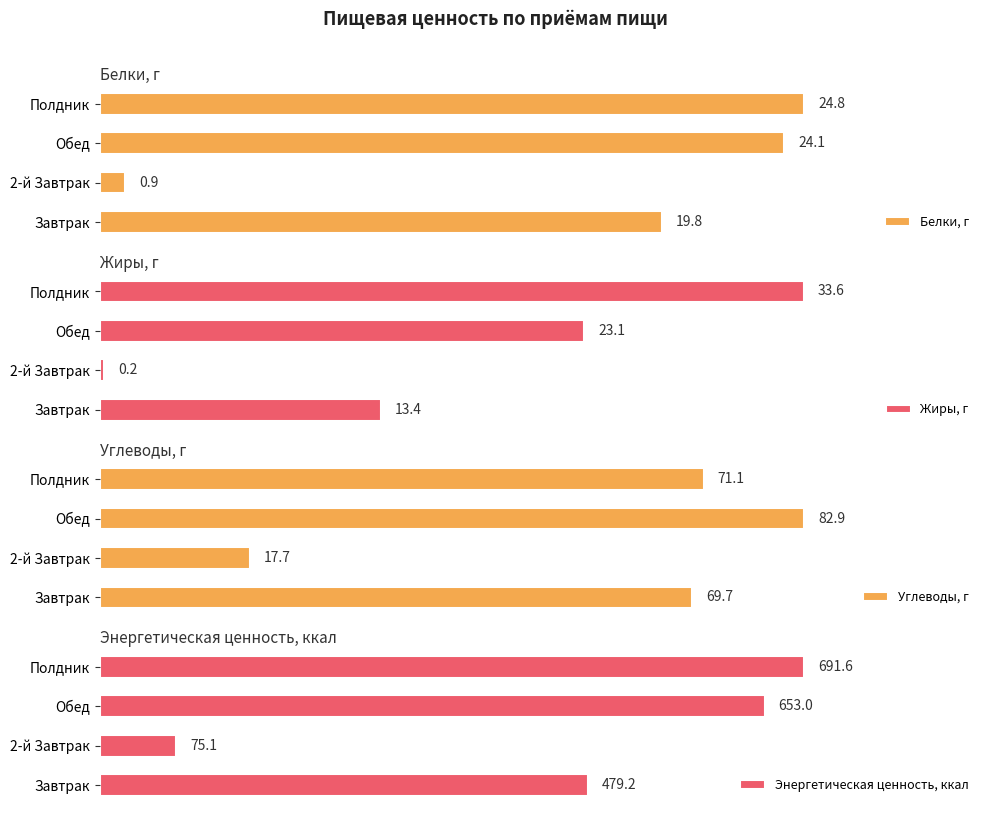

At which label does Белки, г reach its minimum?

2-й Завтрак